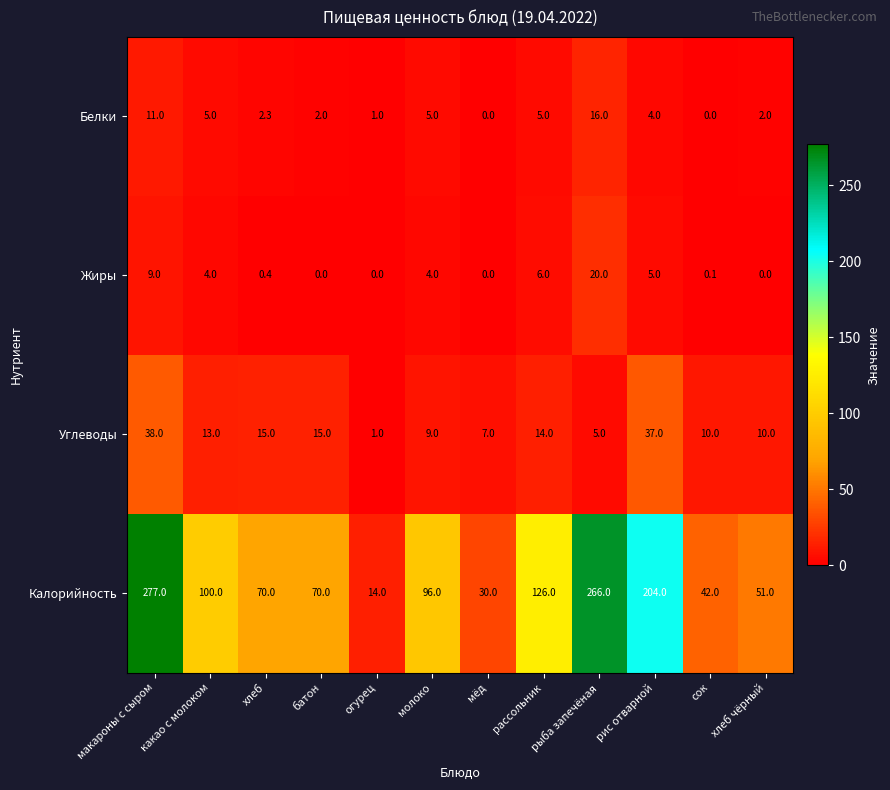

Rank the series at батон from lowest to highest value.

Жиры, Белки, Углеводы, Калорийность